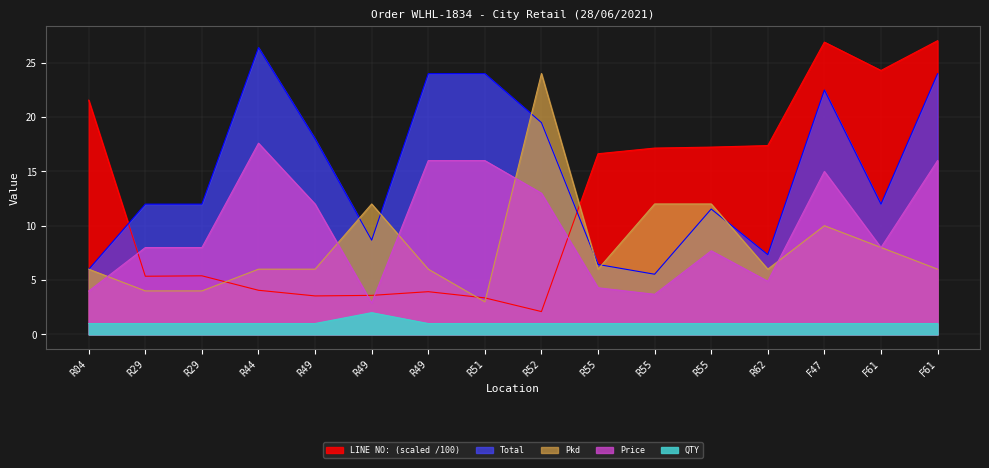

List the labels in order of Price value, largest first.

R44, R49, R51, F61, F47, R52, R49, R29, R29, F61, R55, R62, R55, R04, R55, R49